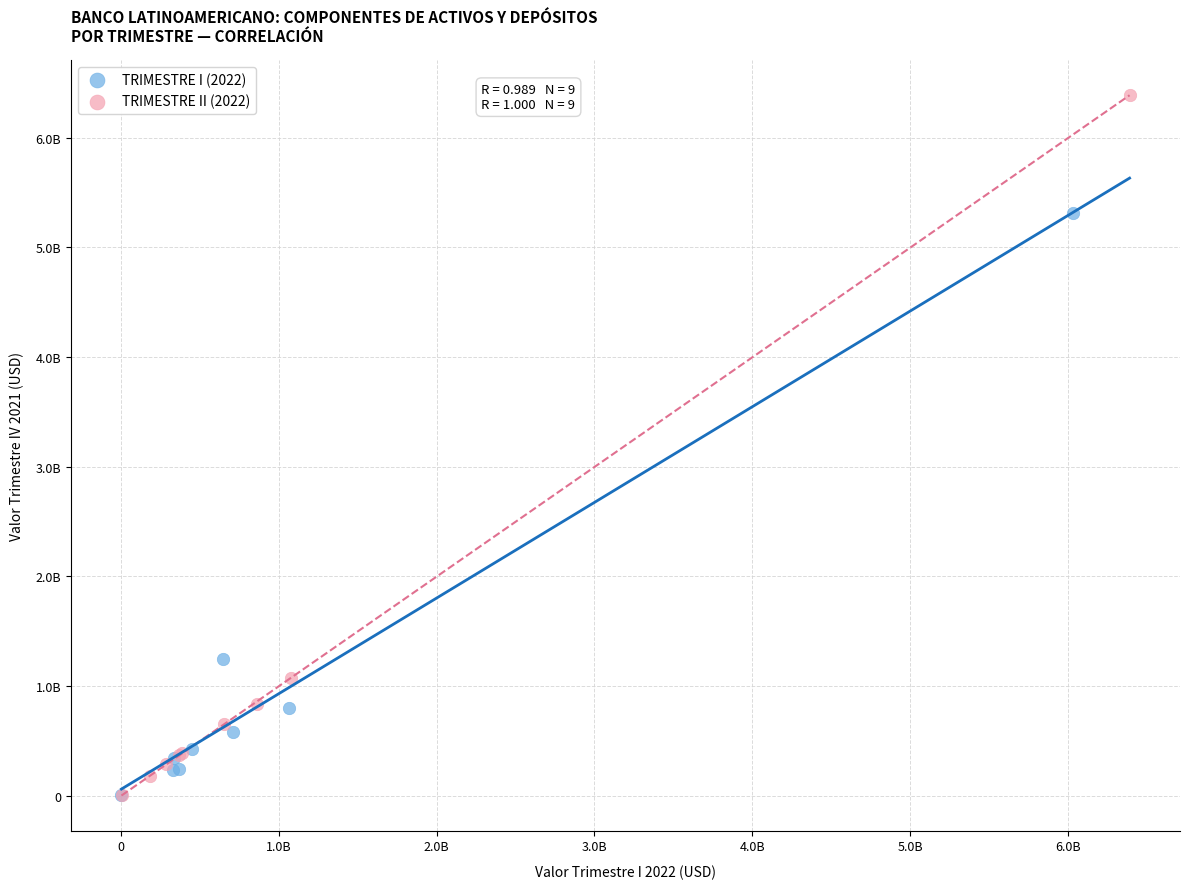

Which series has the largest Y range (max minus min)?

TRIMESTRE II (2022)